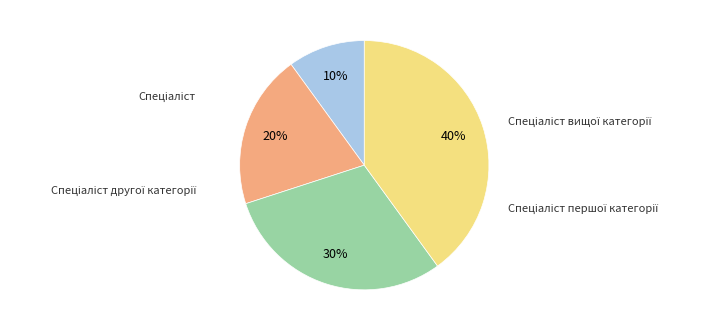

To the nearest percent, what is the difference between the Спеціаліст вищої категорії and Спеціаліст slice percentages?

30%